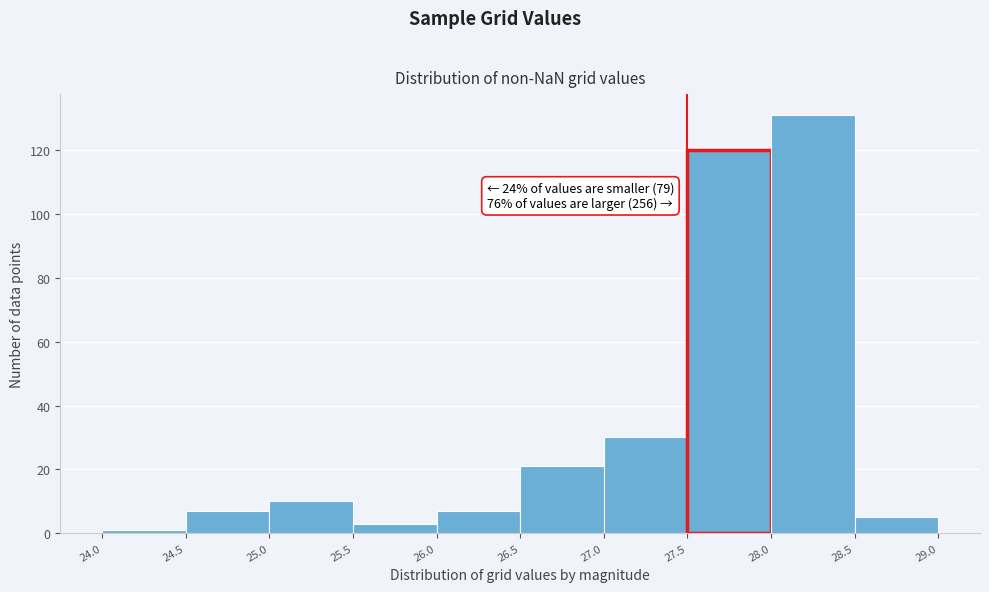

Which range on the x-axis has the tallest bar?

28.0 to 28.5